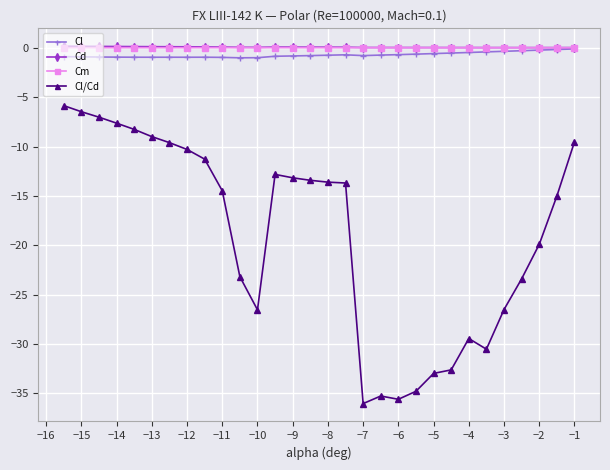

Which series has the largest range (max minus min)?

Cl/Cd